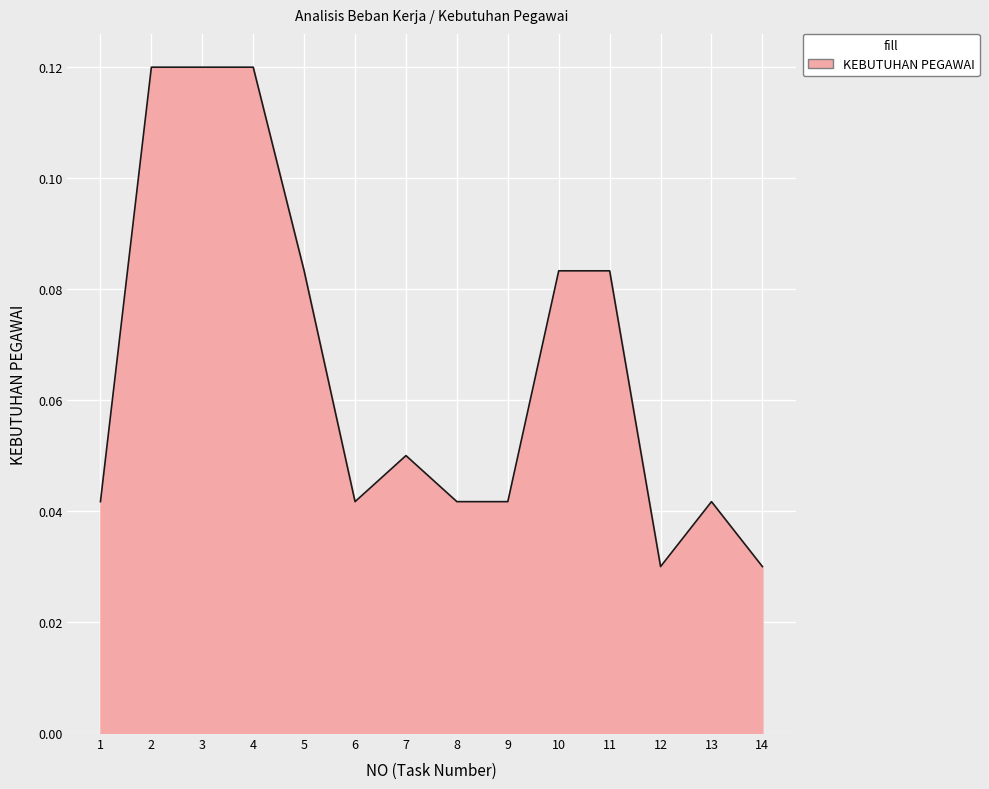

Which has a higher value, 12 or 11?

11